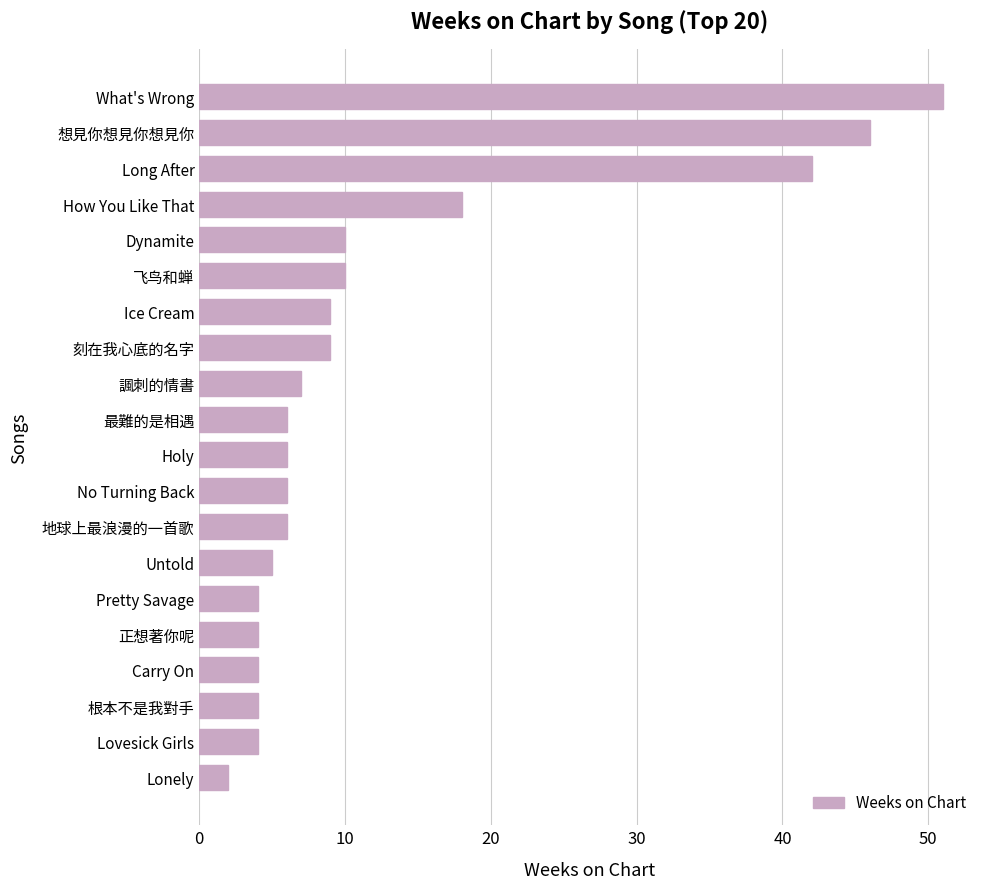

Reading bottom to top, transcribe all the data shown in this chart.

Lonely=2	Lovesick Girls=4	根本不是我對手=4	Carry On=4	正想著你呢=4	Pretty Savage=4	Untold=5	地球上最浪漫的一首歌=6	No Turning Back=6	Holy=6	最難的是相遇=6	諷刺的情書=7	刻在我心底的名字=9	Ice Cream=9	飞鸟和蝉=10	Dynamite=10	How You Like That=18	Long After=42	想見你想見你想見你=46	What's Wrong=51